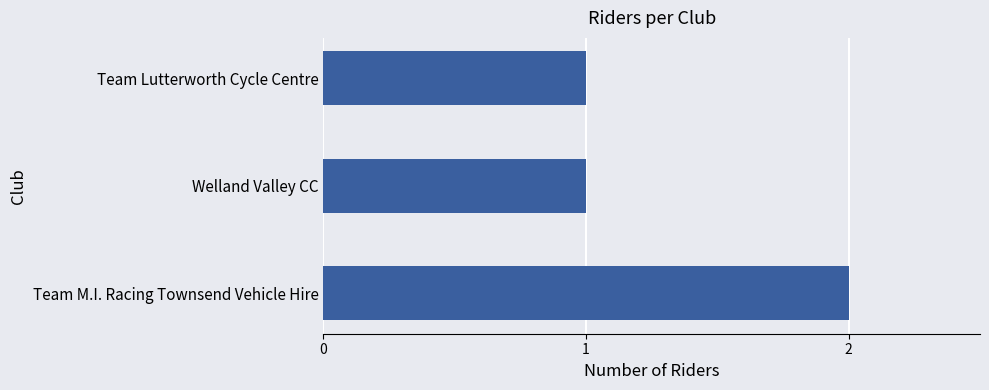

Is it true that the value at Team M.I. Racing Townsend Vehicle Hire is 1?

False